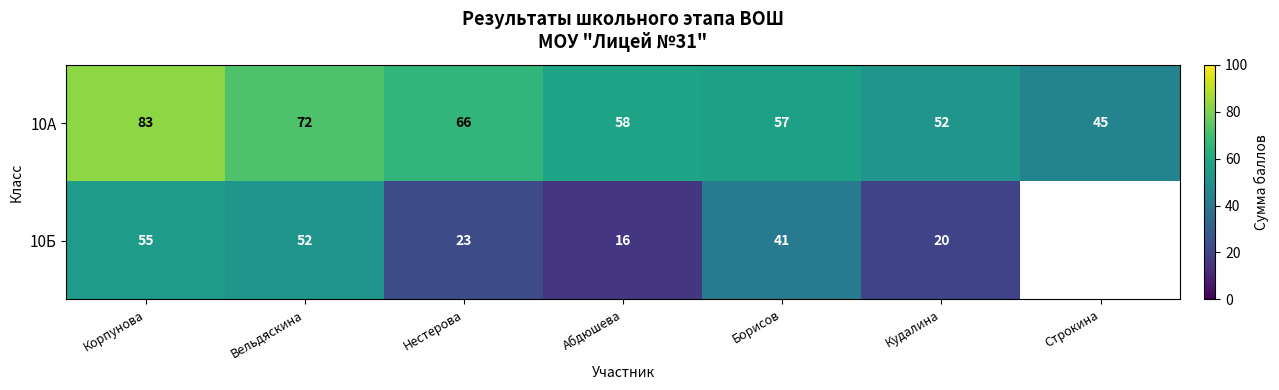

What is the difference between the highest and lowest values at Корпунова?

28